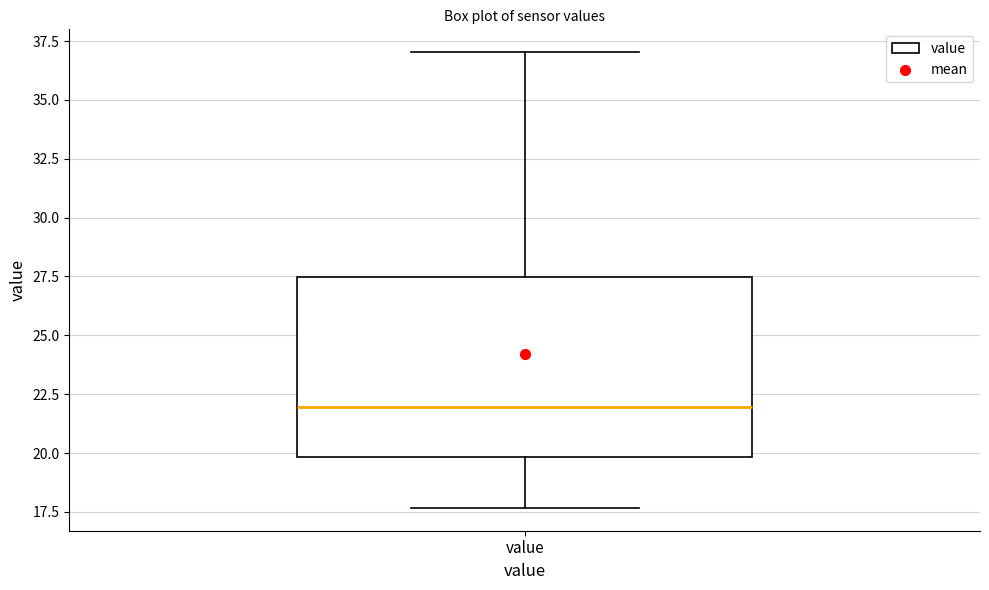

Read this box plot against the y-axis: the position of the median line, the range covered by the box, and the ends of both whiskers. The values are not printed on the chart, so give them approximately, as read against the axis.

median 22.0, box 20.0 to 27.5, whiskers 17.5 to 37.0